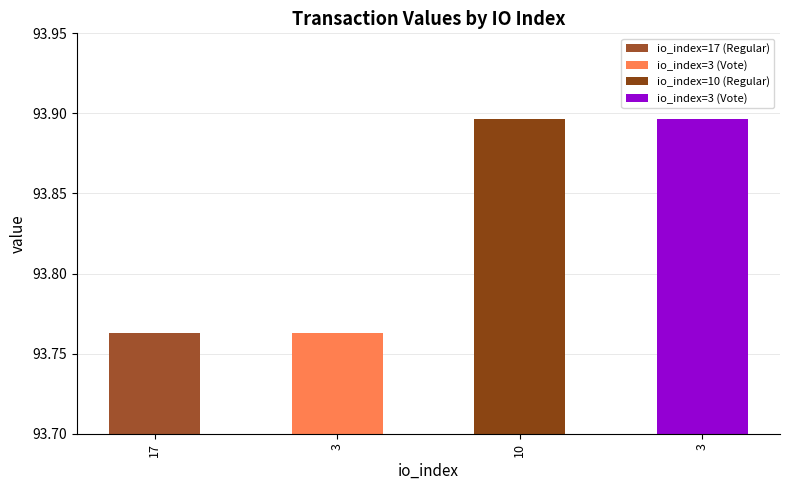

Are the bars horizontal?

No